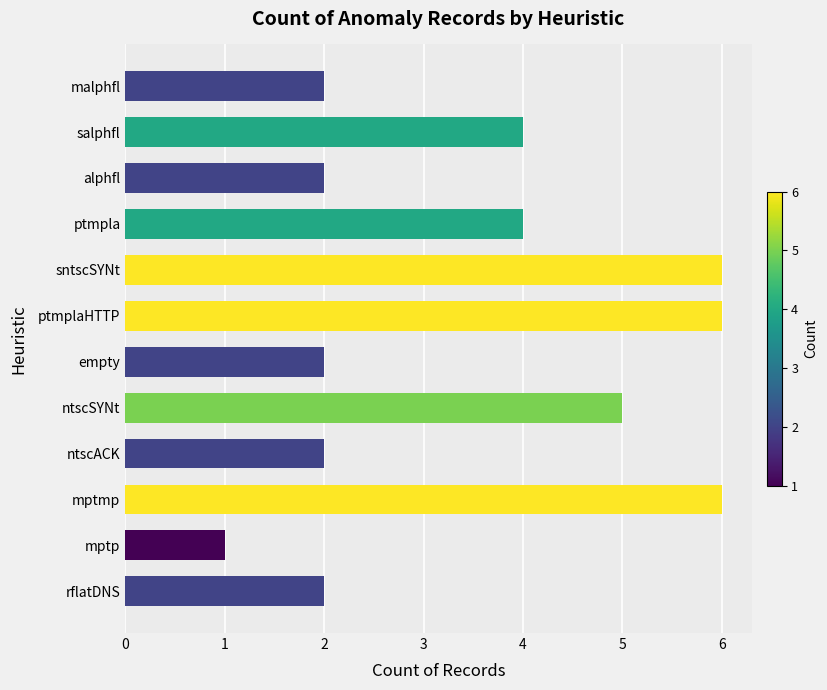

What position from the left is malphfl?

12